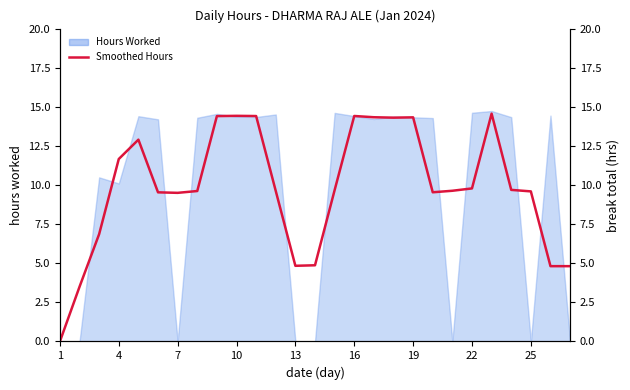

What is the maximum value shown in the chart?

14.6